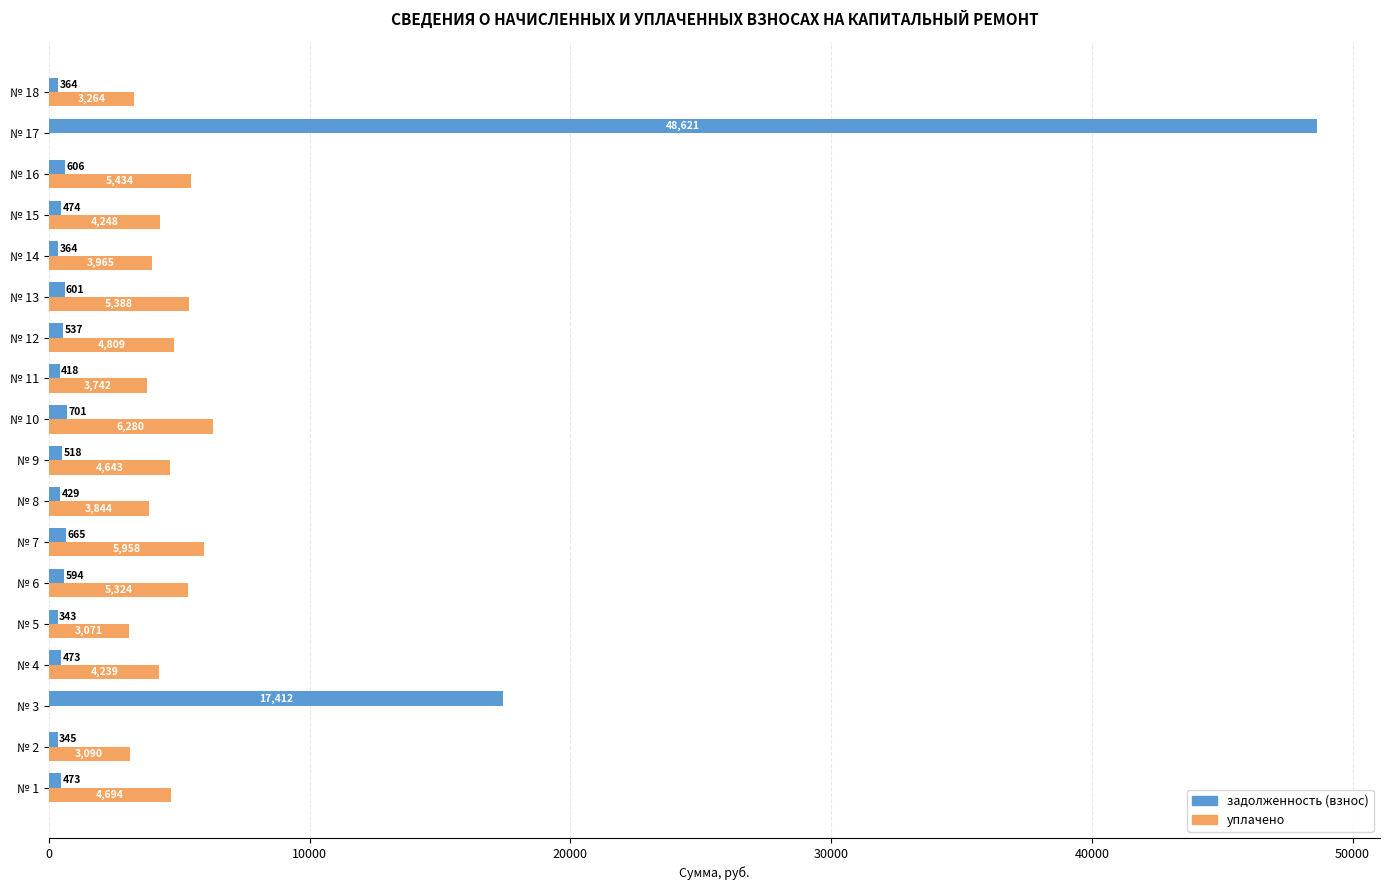

Which series has the largest total across all categories?

задолженность (взнос)